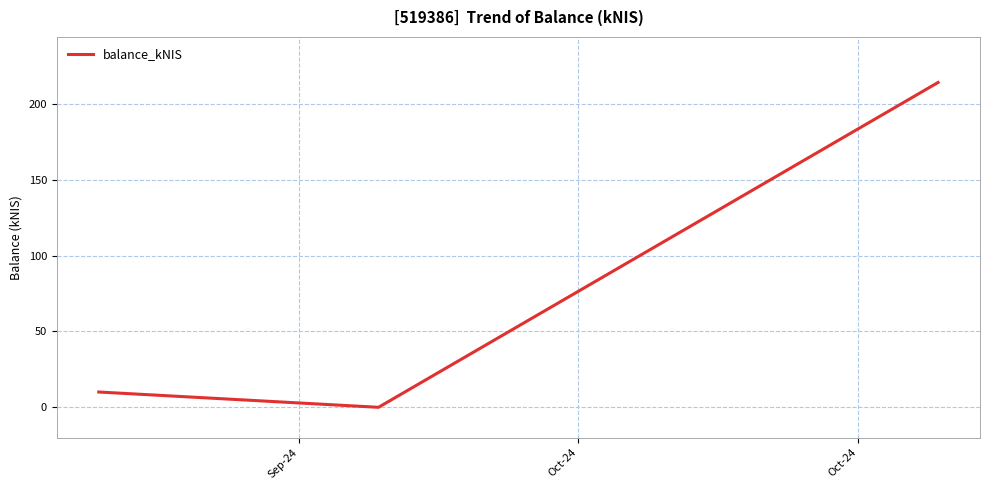

What is the average value?

74.7